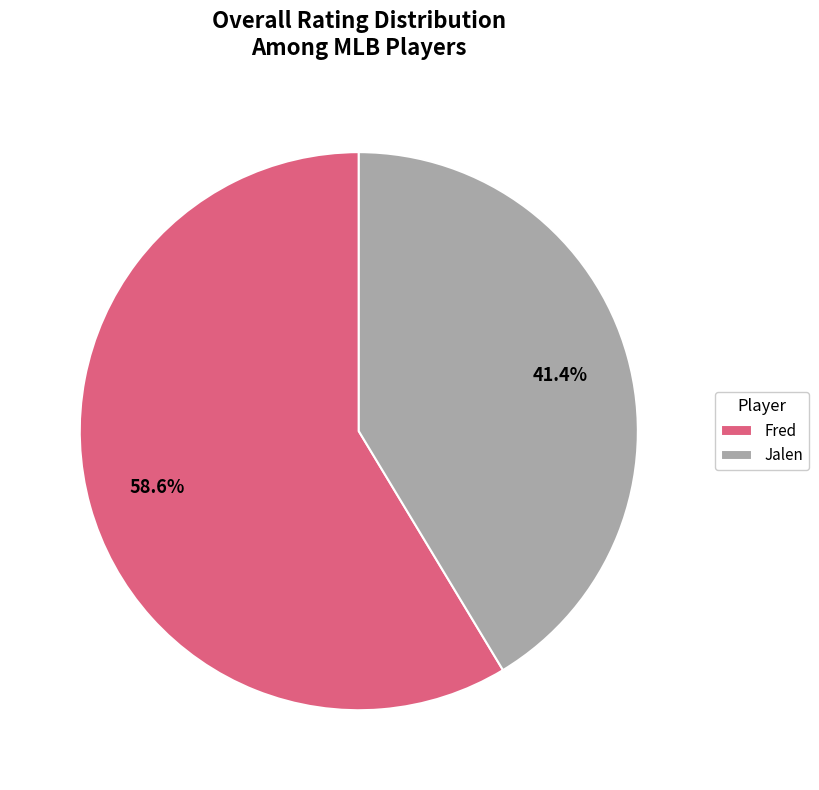

To the nearest percent, what is the difference between the largest and smallest slice percentages?

17%